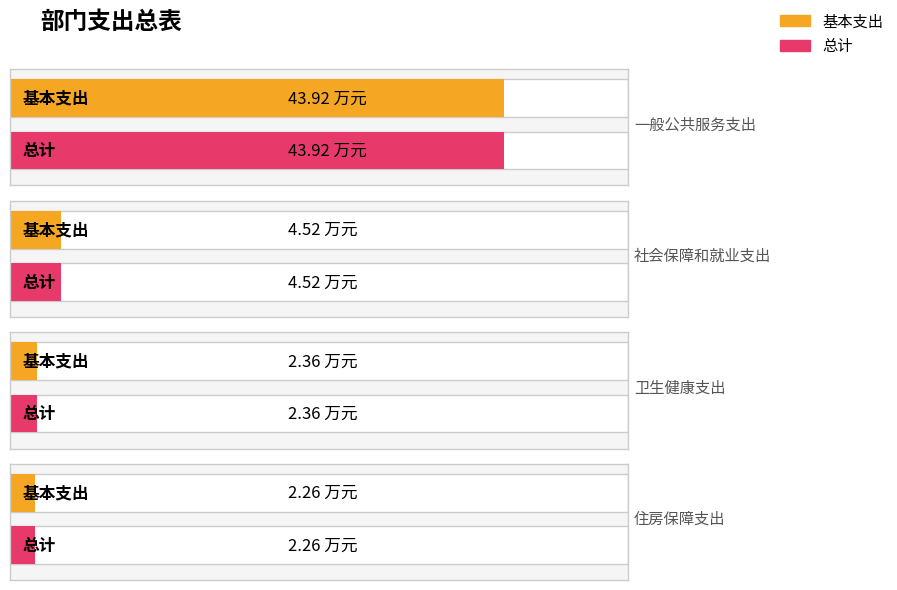

What value does the 基本支出 series have at 一般公共服务支出?

43.9